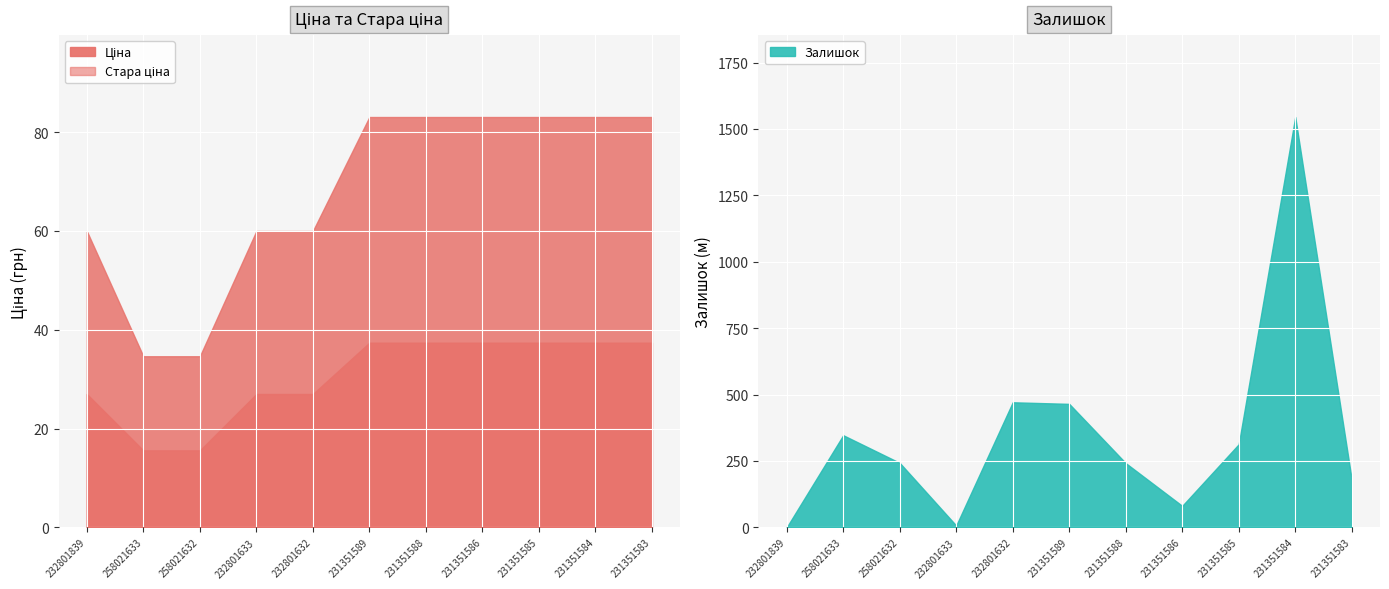

What is the label of the 11th point from the left?

231351583